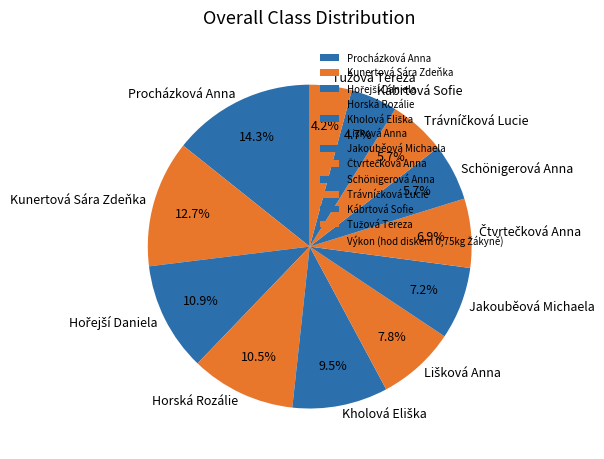

Do Schönigerová Anna and Jakouběová Michaela together represent more than half of the pie?

No